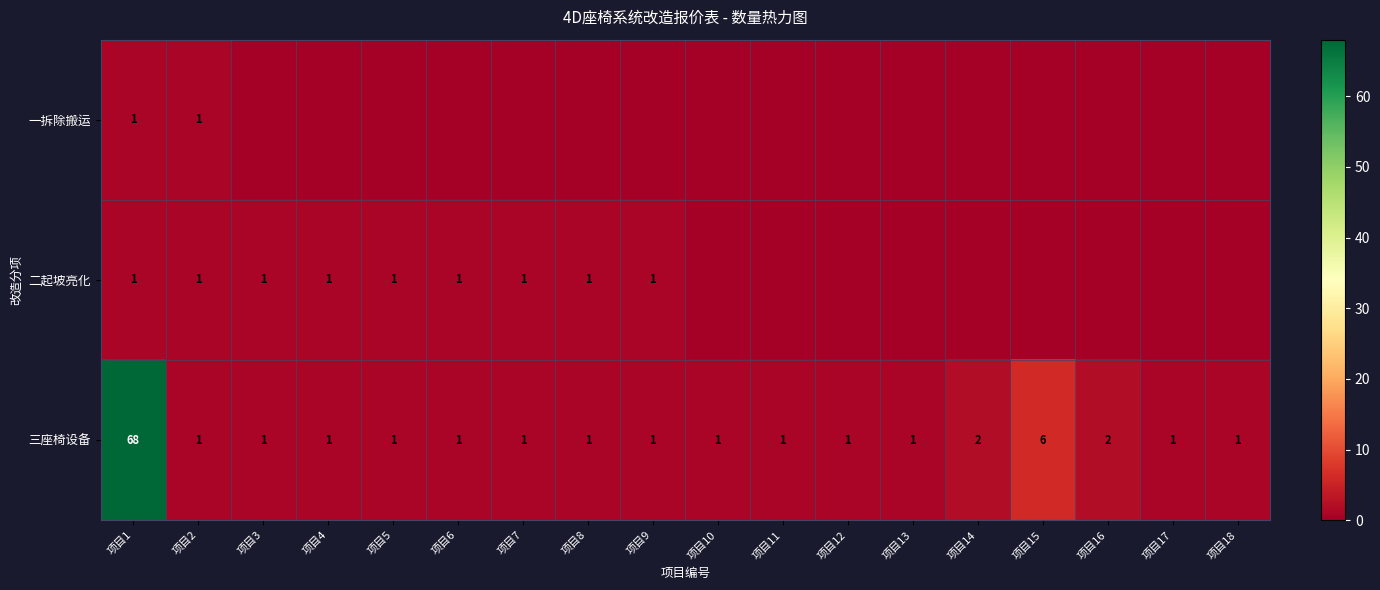

What is the average value of the 三座椅设备 series?

5